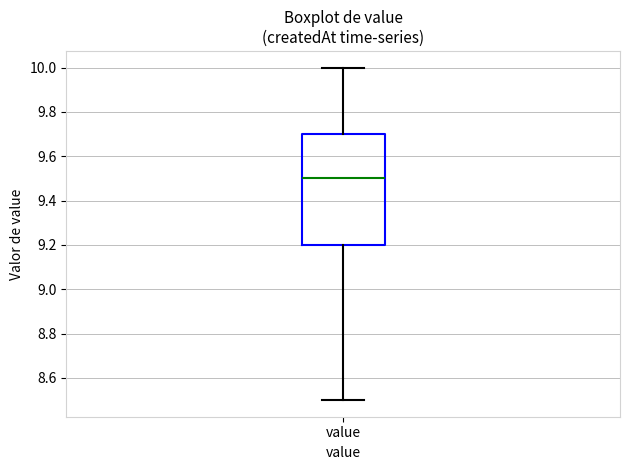

Transcribe this box plot: give where the median line is, the range the box spans, and where the two whiskers end, as read against the y-axis. The values are not printed on the chart, so give them approximately, as read against the axis.

median 9.5, box 9.2 to 9.7, whiskers 8.5 to 10.0